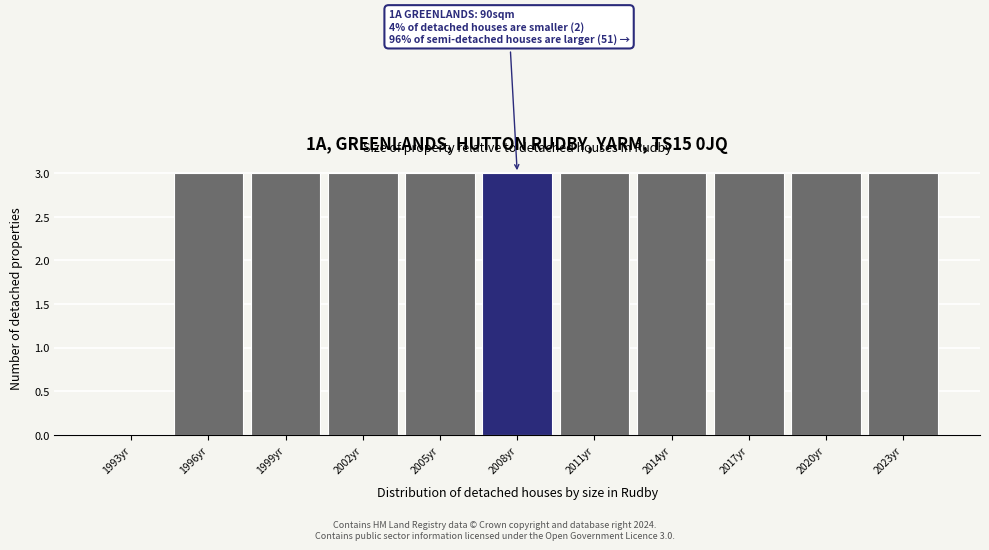

Reading left to right, what are all the values shown in this chart?

1993yr=0	1996yr=3	1999yr=3	2002yr=3	2005yr=3	2008yr=3	2011yr=3	2014yr=3	2017yr=3	2020yr=3	2023yr=3